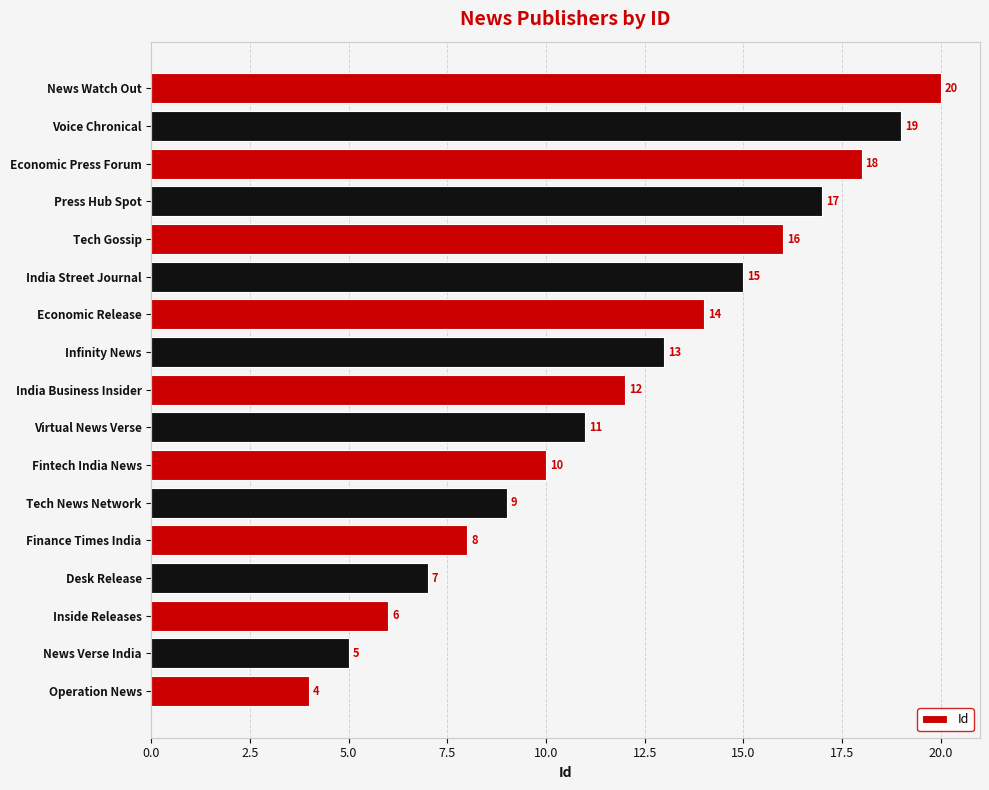

How many series are shown in this chart?

1